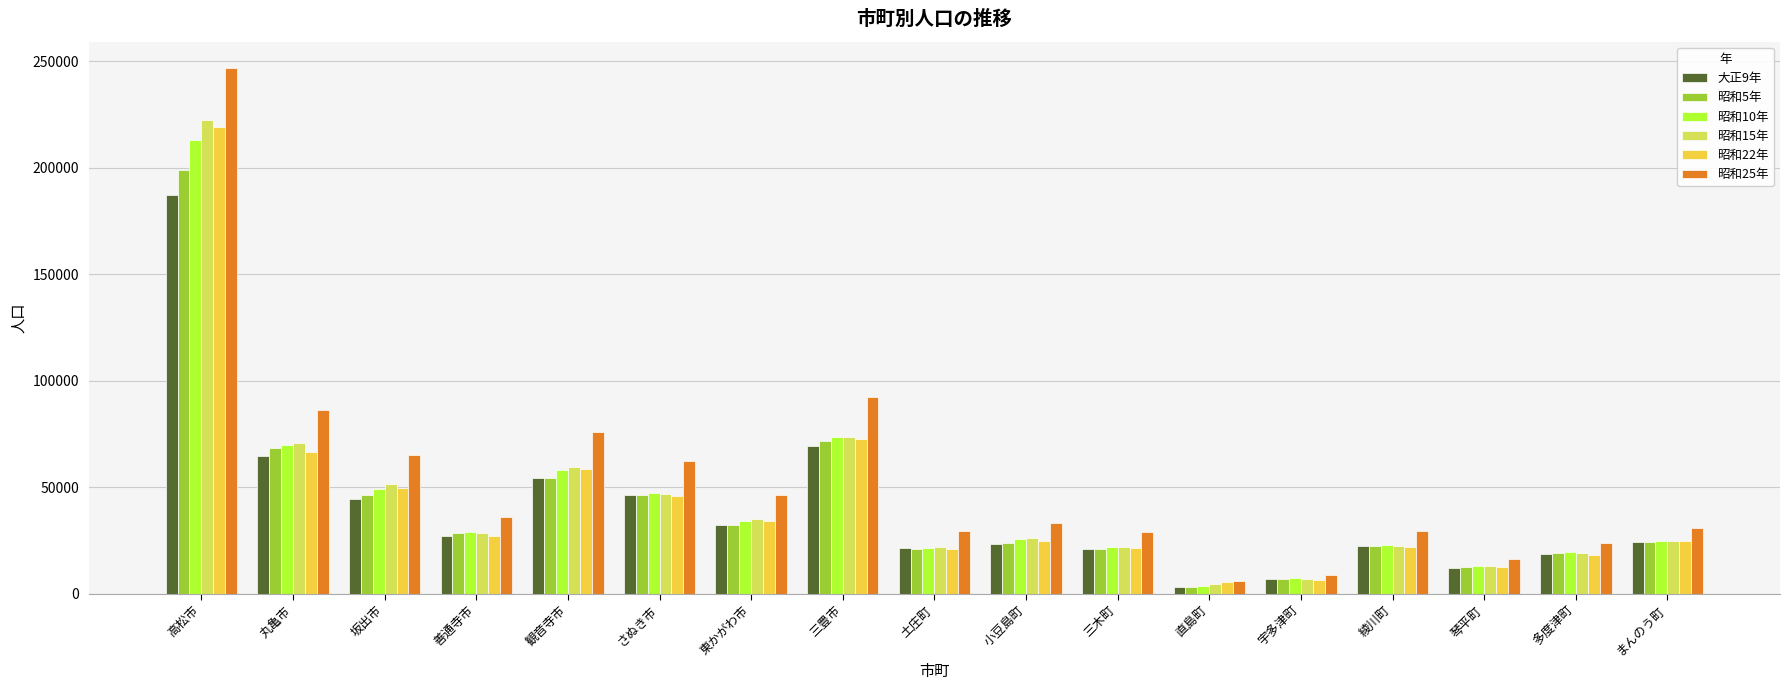

Is it true that 大正9年 equals 16857 at 善通寺市?

False